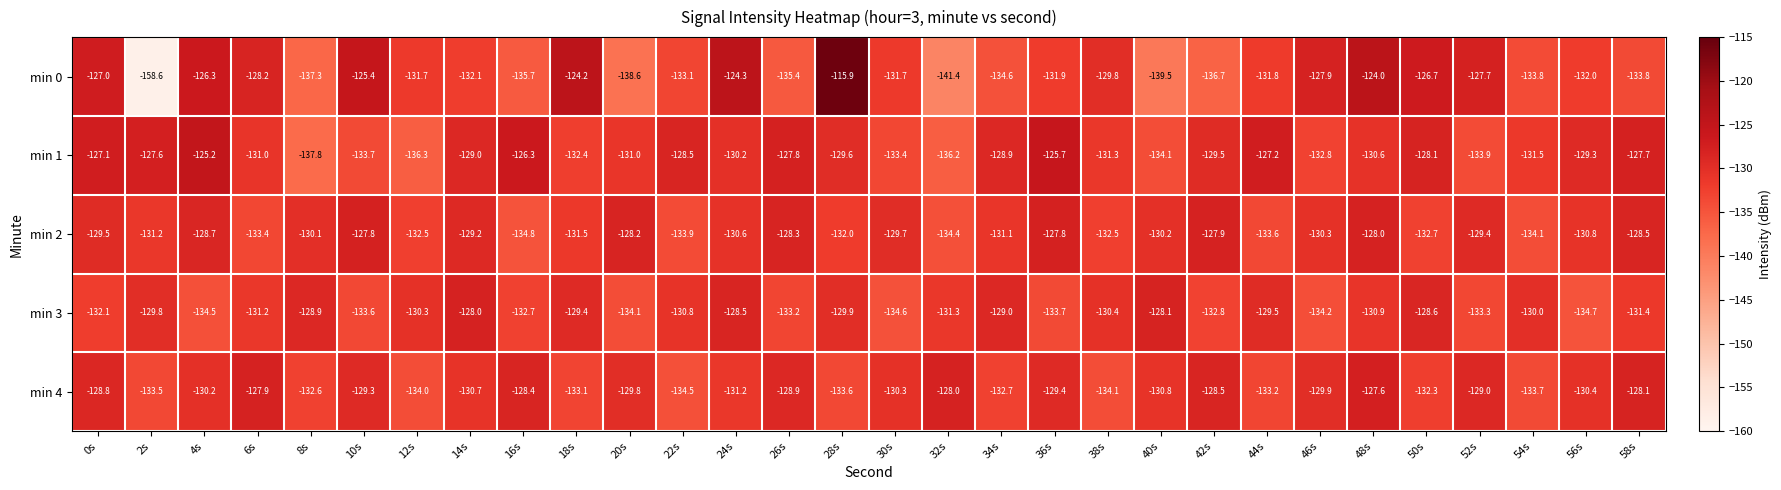

The value of min 1 at 50s is -176.5. True or false?

False